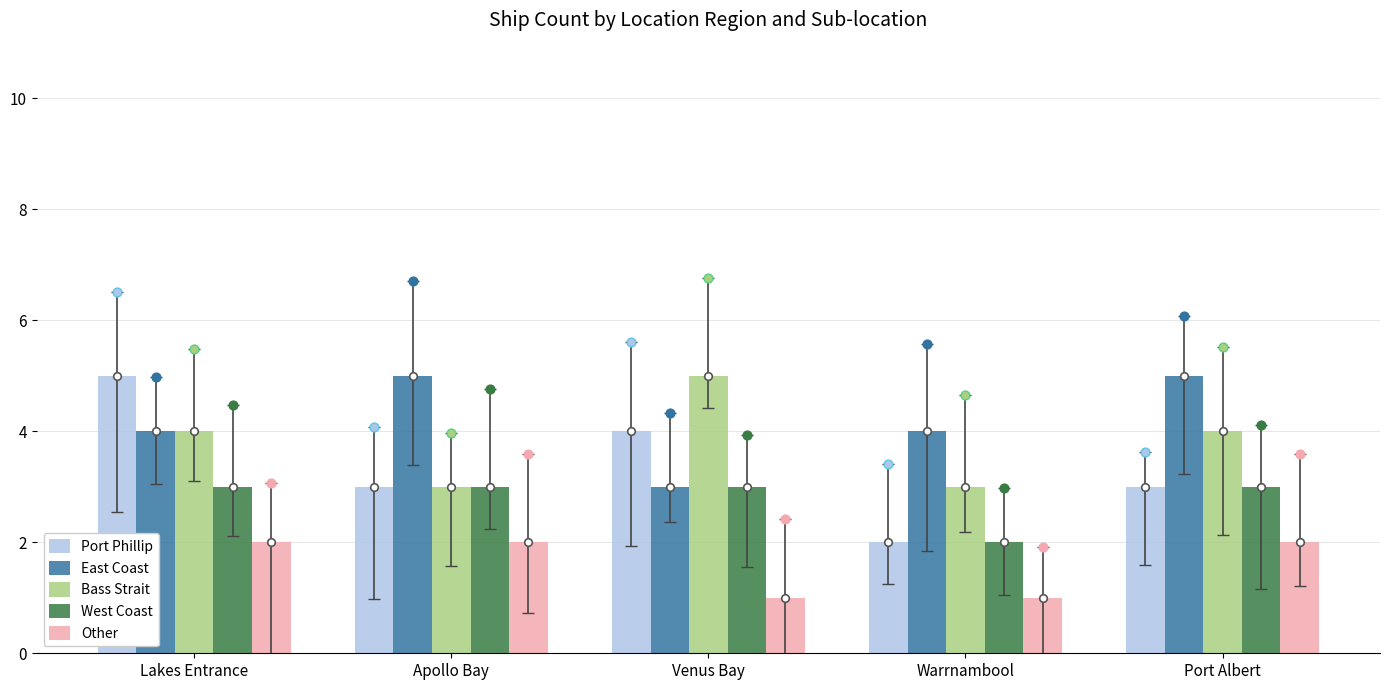

At which category is the sum across all series the highest?

Lakes Entrance